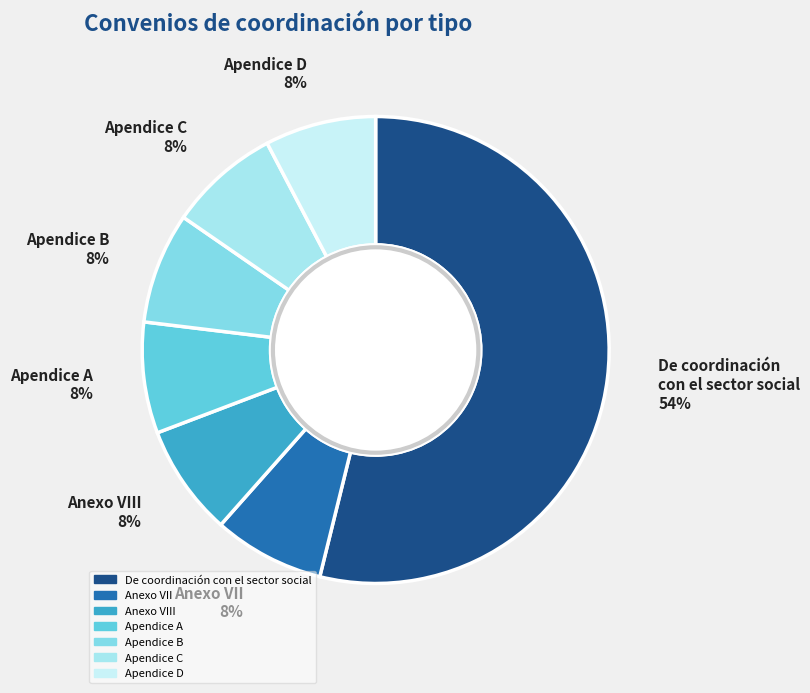

Which category accounts for the majority?

De coordinación con el sector social 54%